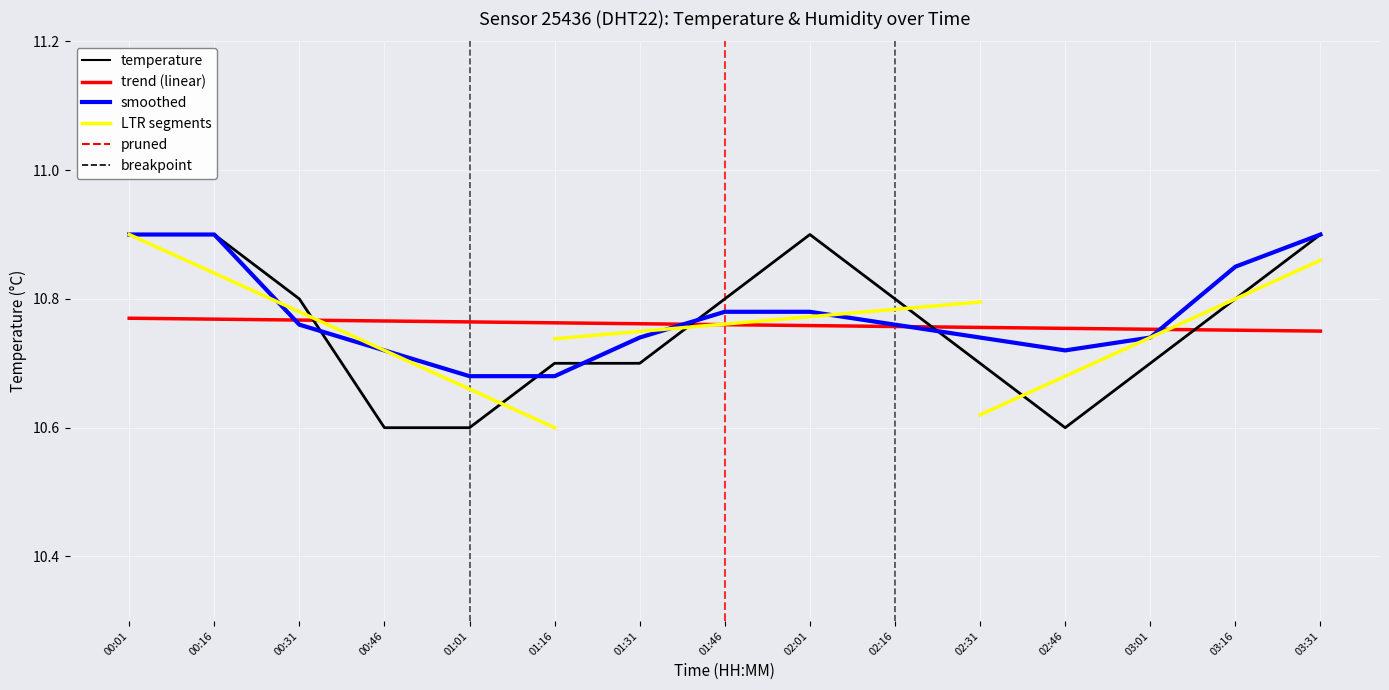

What position from the right is 00:31?

13